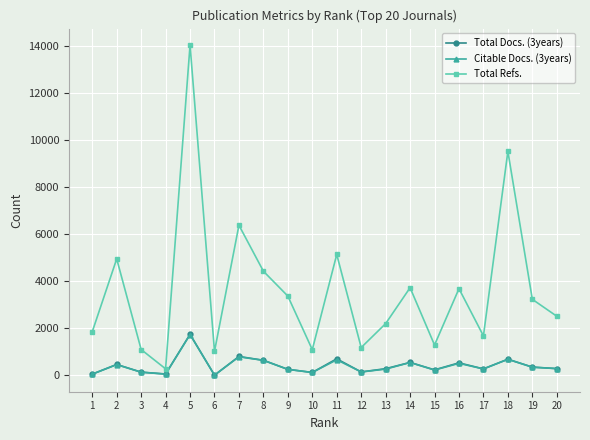

True or false: Total Docs. (3years) has more than 2 interior local peaks.

True